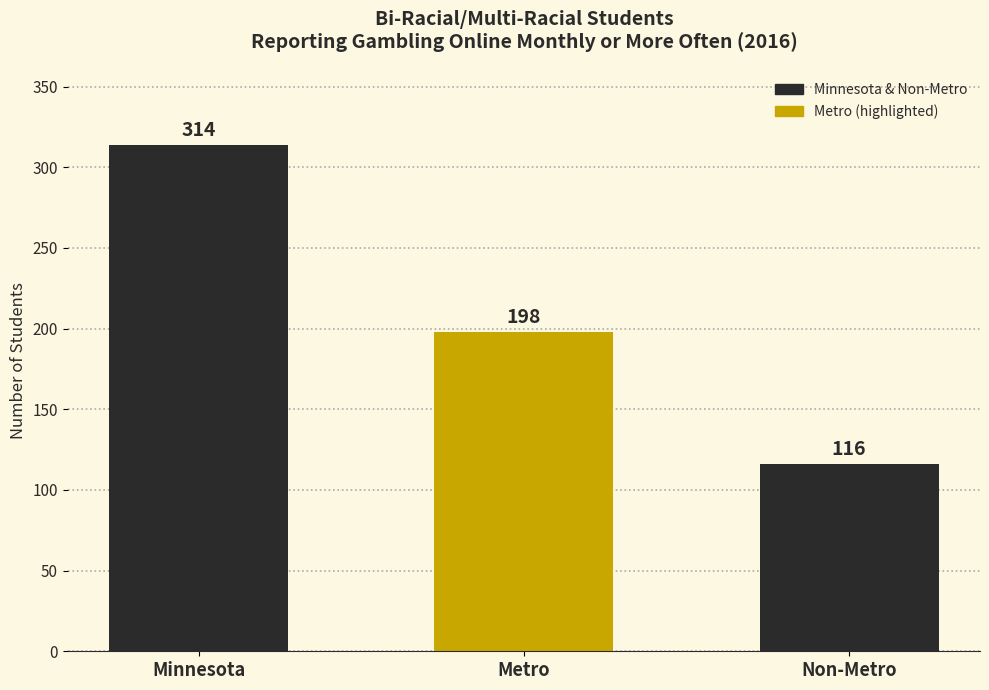

What is the difference between the second highest and minimum values?

82